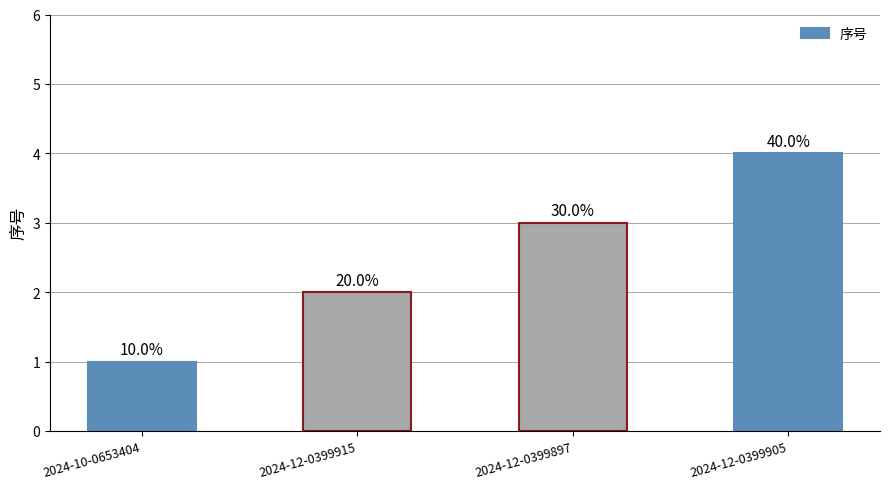

What is the difference between the maximum and second lowest values?

2